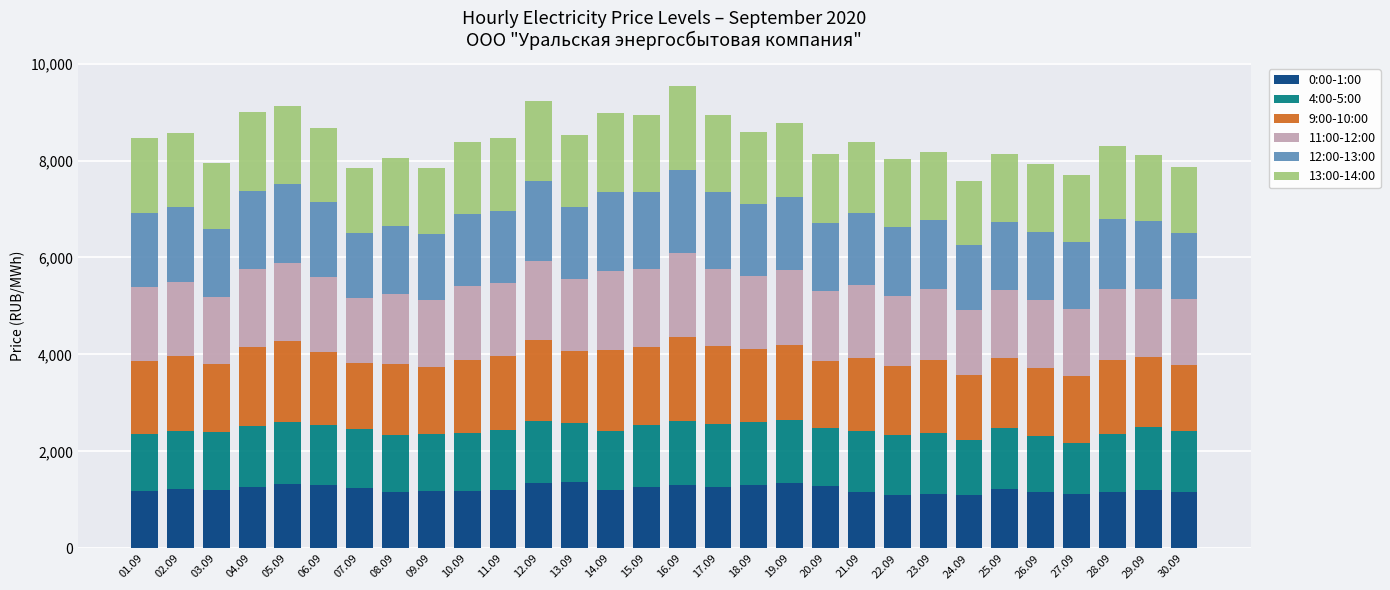

What is the highest value of the 0:00-1:00 series?

1360.5